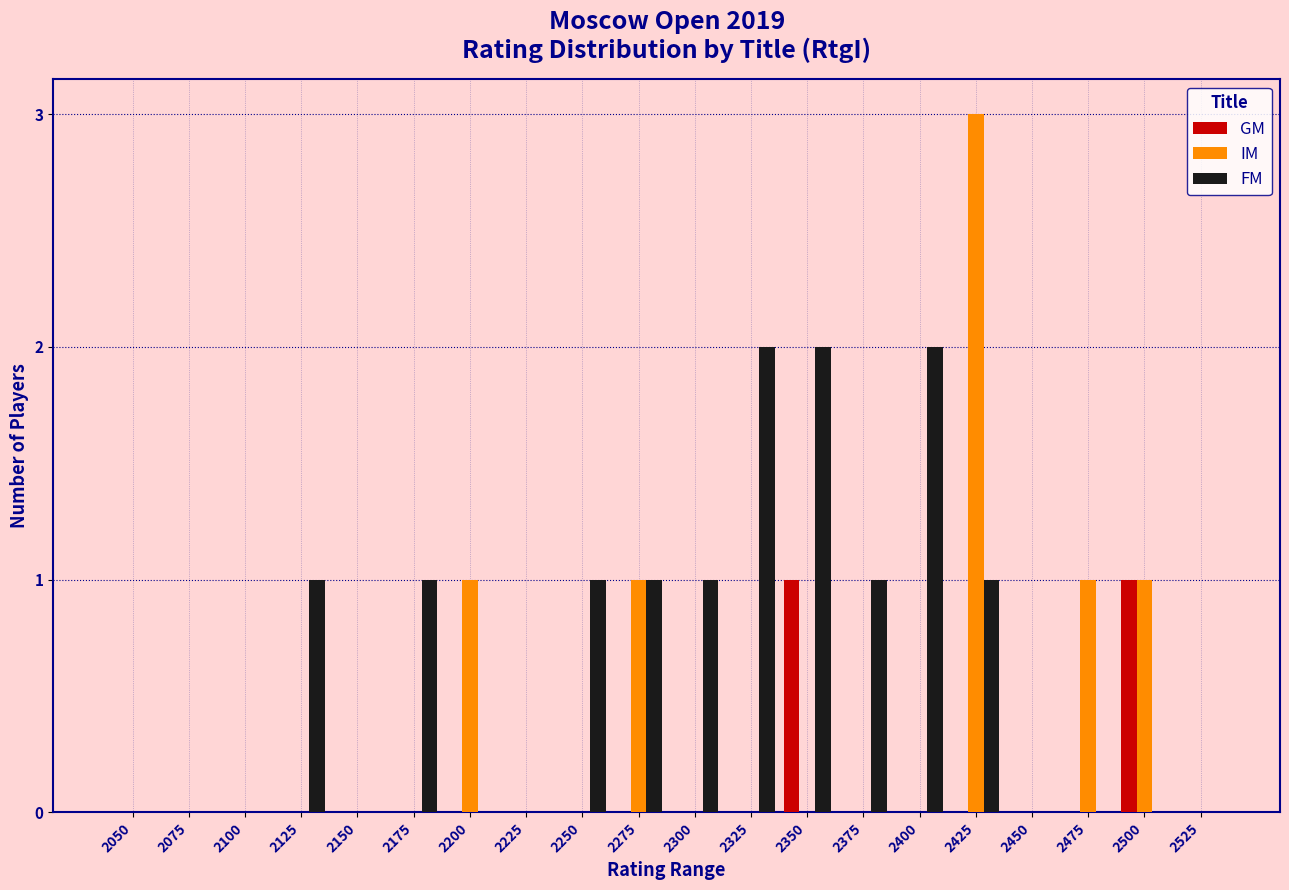

What is the sum of all IM values?

7